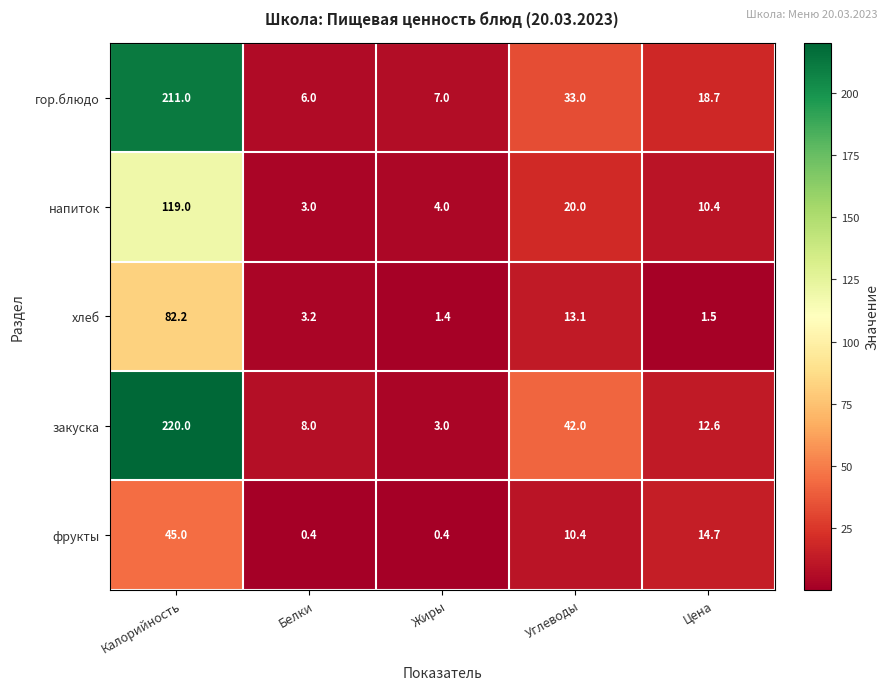

Rank the series at Углеводы from lowest to highest value.

фрукты, хлеб, напиток, гор.блюдо, закуска